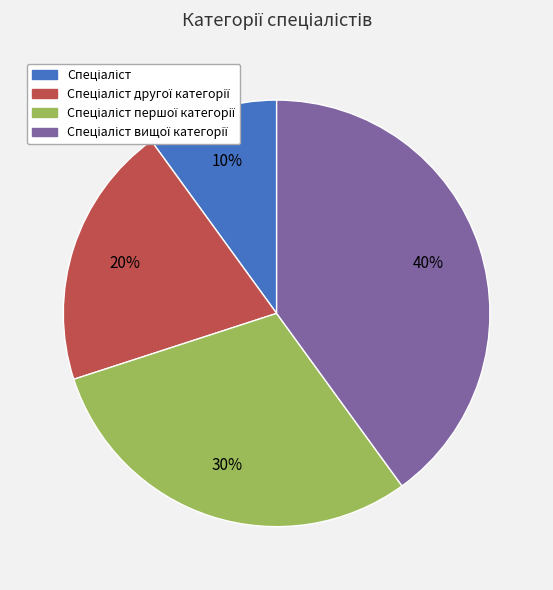

Count the number of slices in the pie.

4